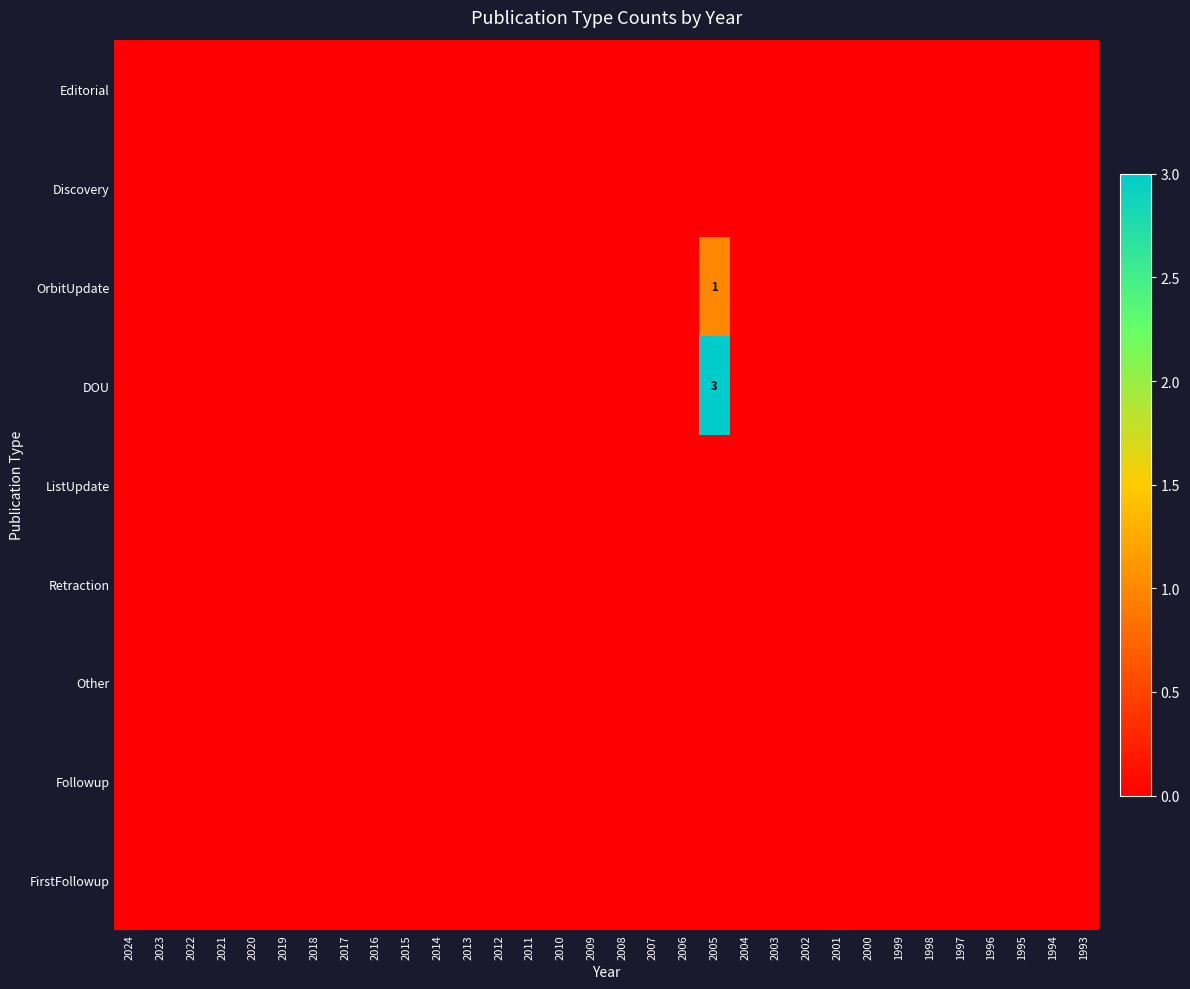

The OrbitUpdate series shows 0 at 2007. True or false?

True